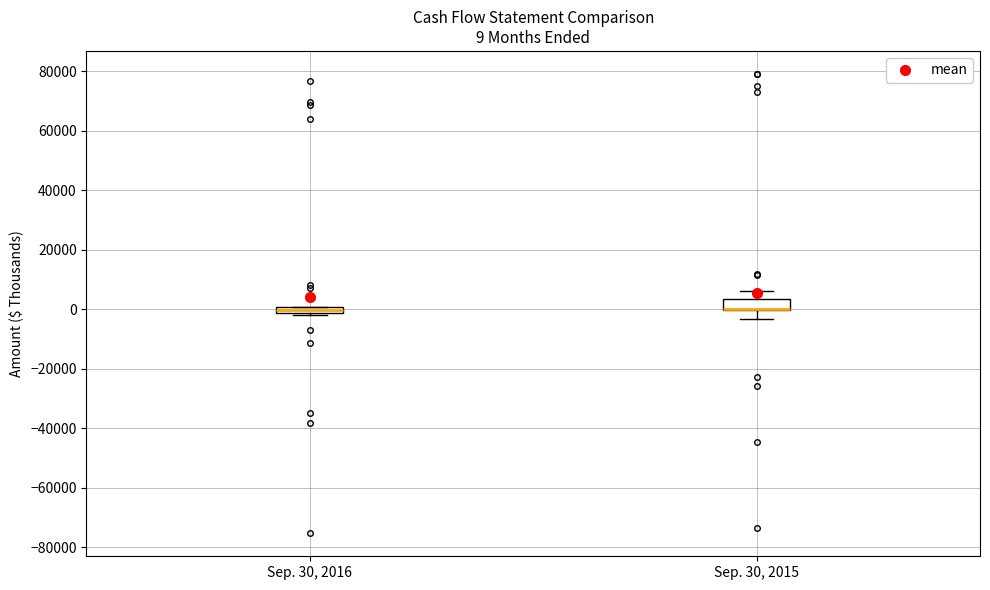

Which box is the tallest, from its lower edge to its upper edge?

Sep. 30, 2015